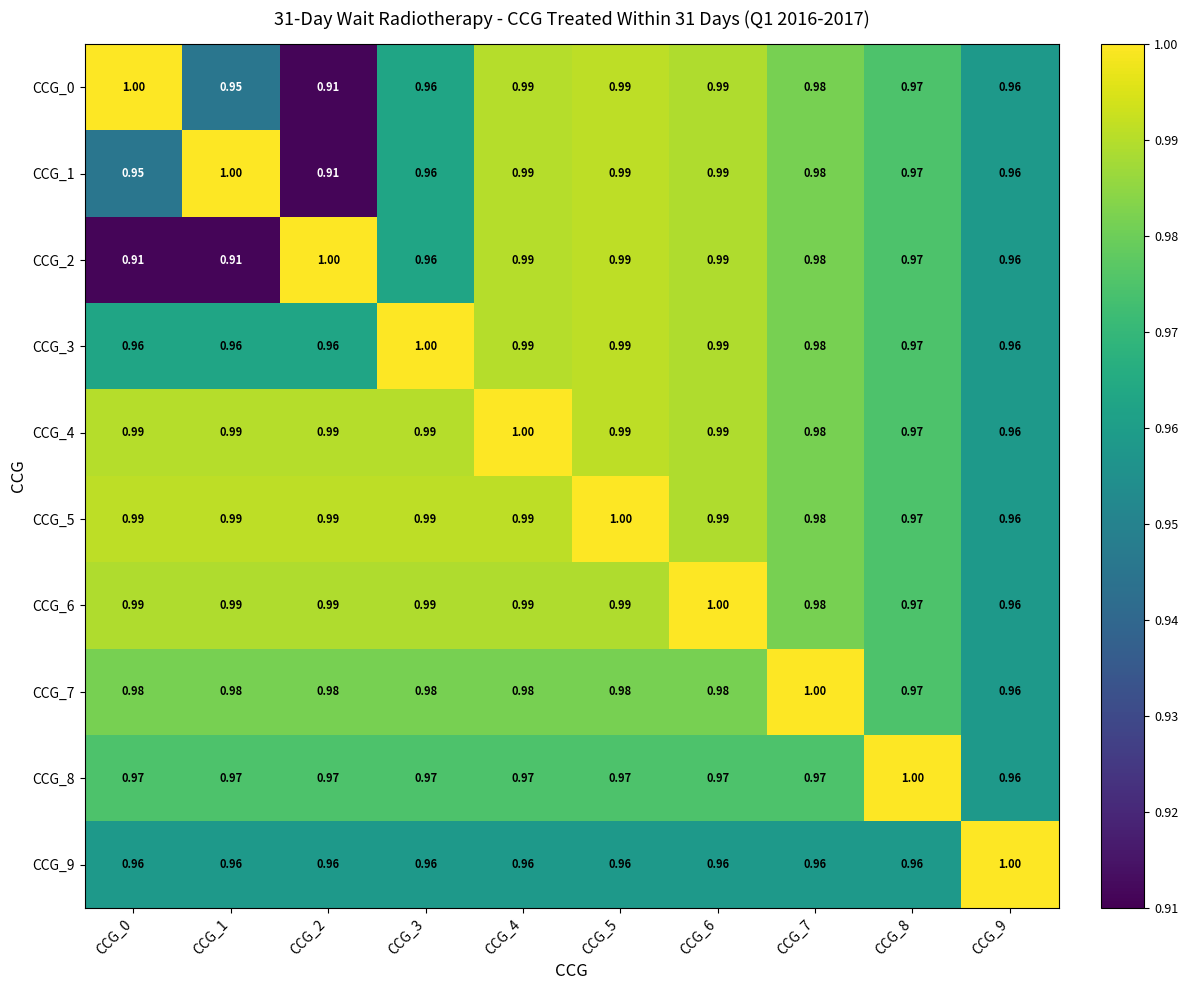

Is the value of CCG_2 at CCG_9 greater than the value of CCG_5 at CCG_7?

No